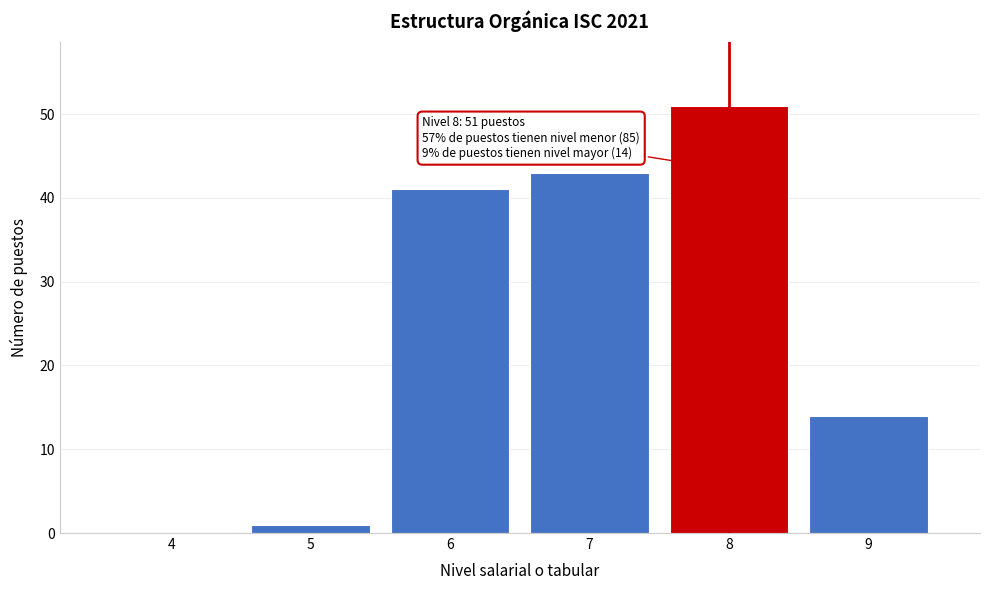

Reading left to right, list all the values displayed in this chart.

4=0	5=1	6=41	7=43	8=51	9=14